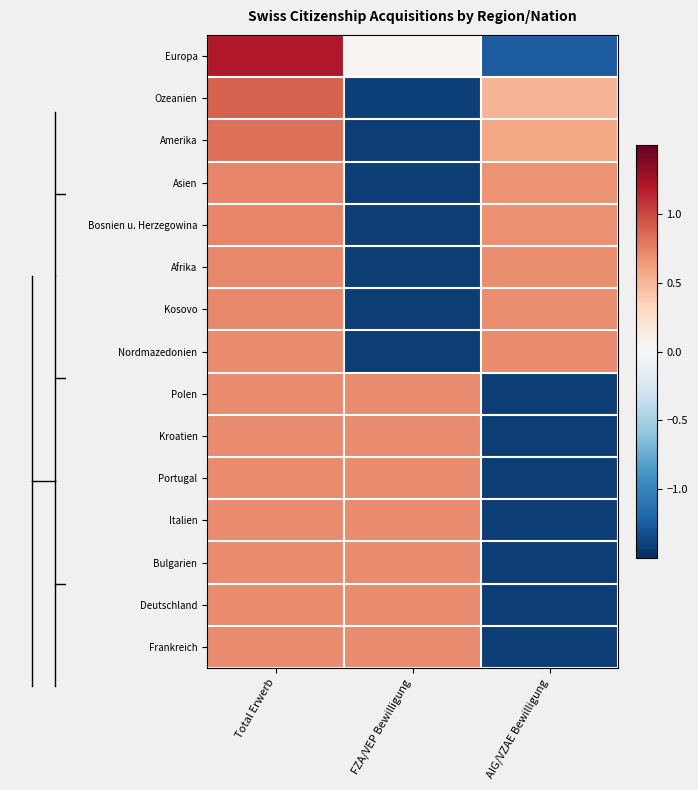

What is the maximum value shown in the chart?

1.2